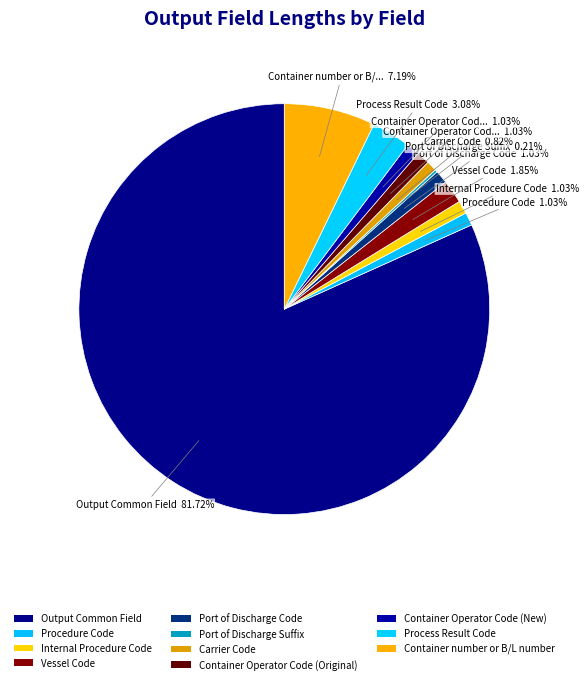

The Port of Discharge Code slice represents 1% of the pie. True or false?

True